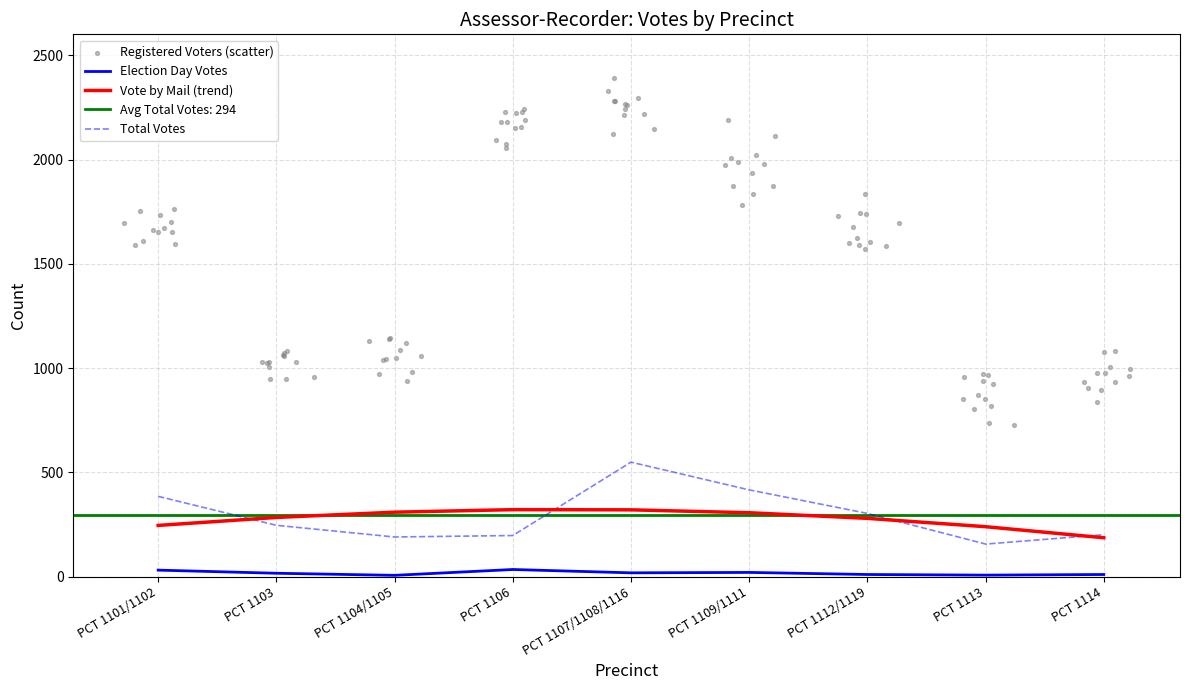

At how many categories does at least one series exceed 403?

2